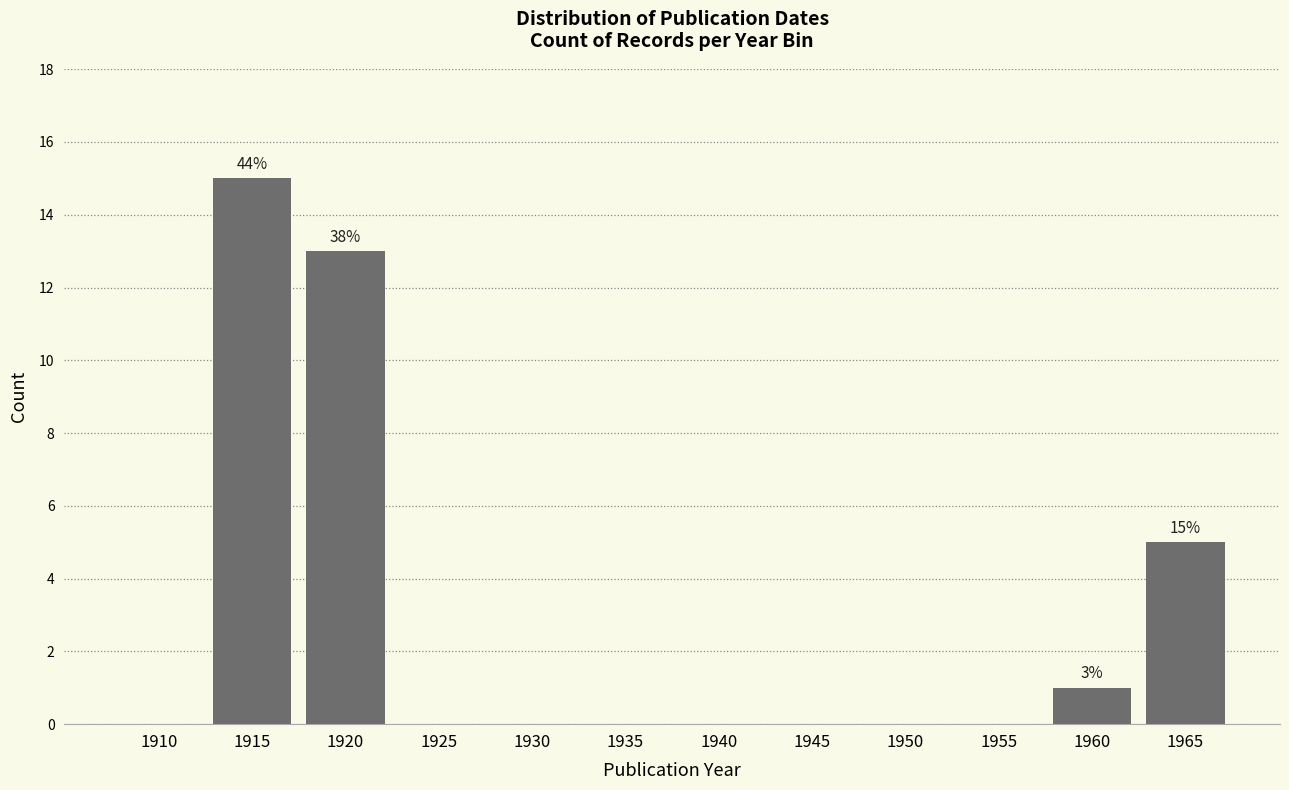

Reading left to right, transcribe all the data shown in this chart.

1910=0	1915=15	1920=13	1925=0	1930=0	1935=0	1940=0	1945=0	1950=0	1955=0	1960=1	1965=5